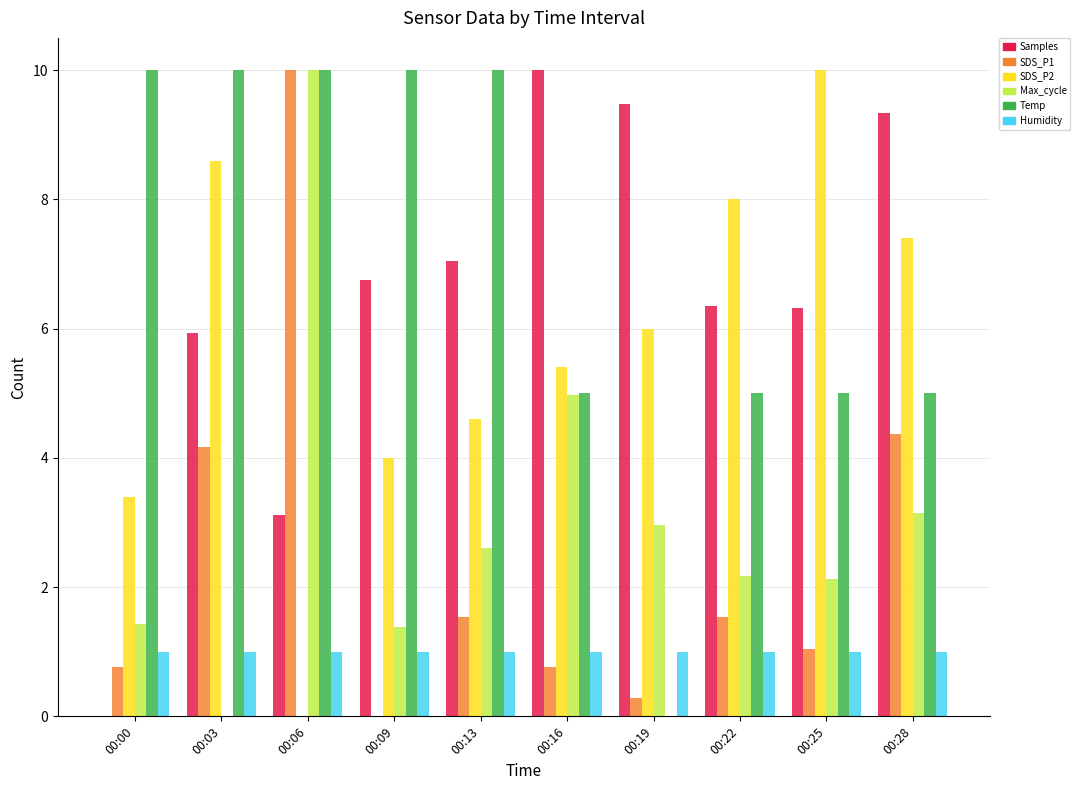

What is the sum of the Humidity values at 00:00 and 00:09?

2.0